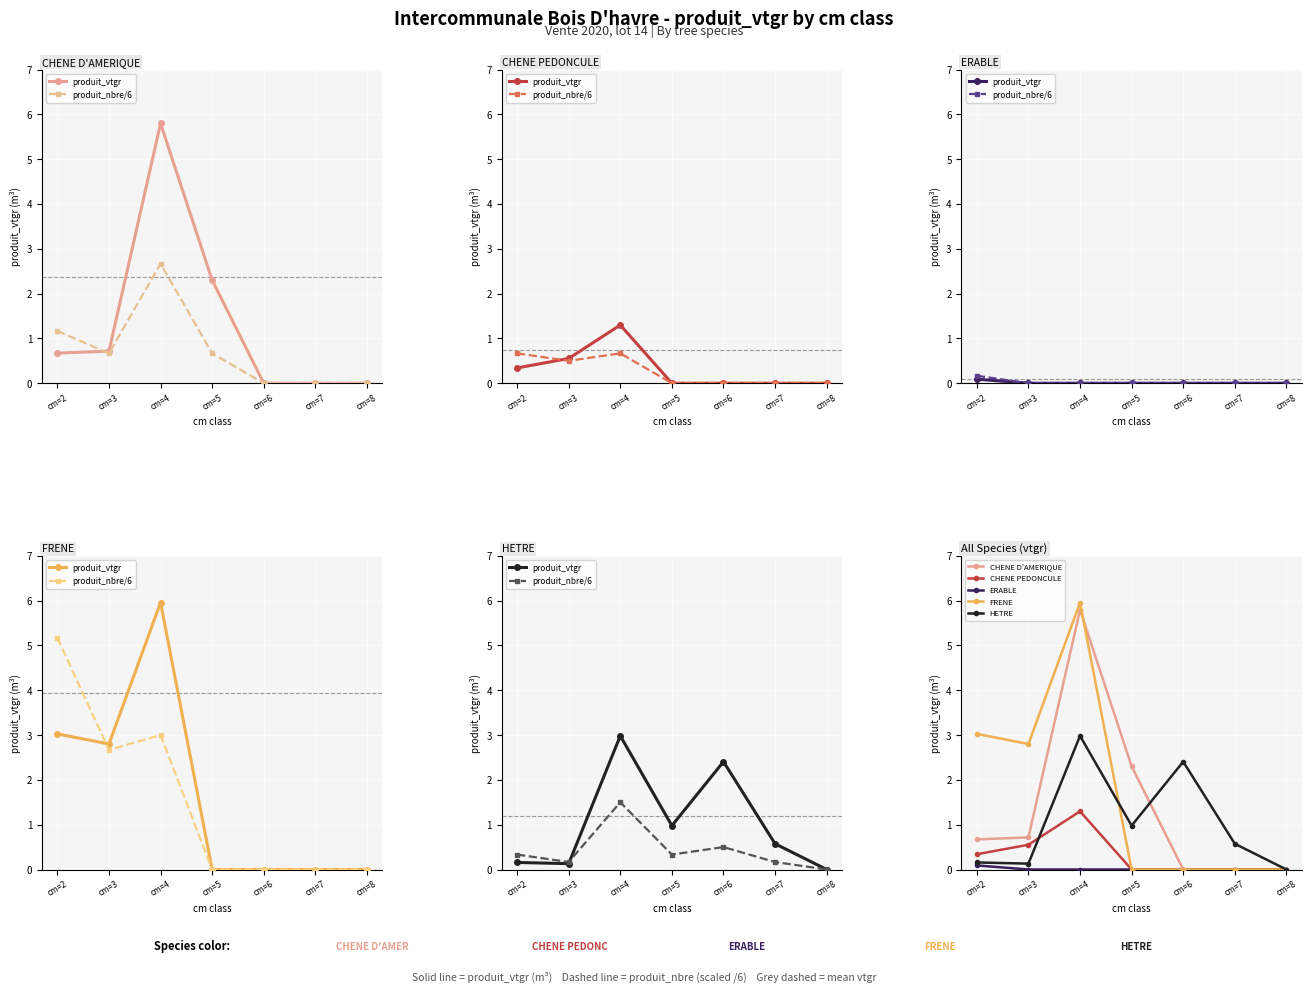

Where is the first local maximum for CHENE PEDONCULE?

cm=4